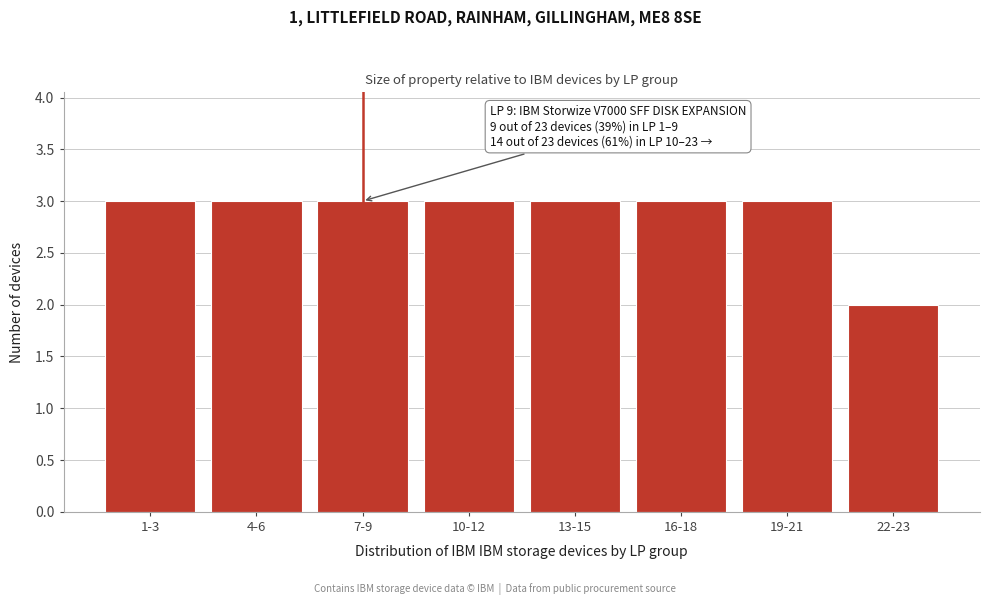

Reading left to right, extract all data points from this chart.

1-3=3	4-6=3	7-9=3	10-12=3	13-15=3	16-18=3	19-21=3	22-23=2